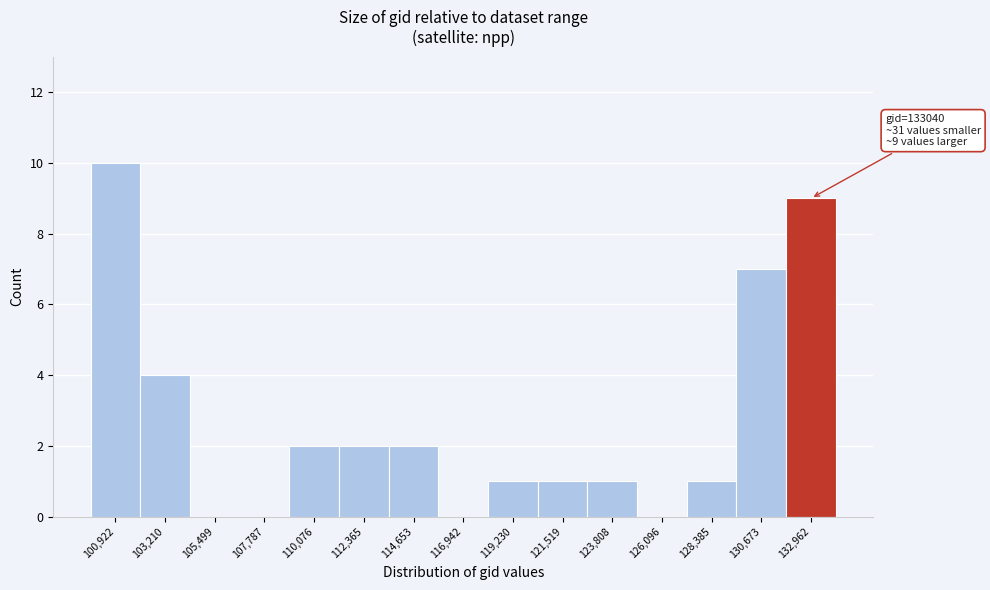

Reading right to left, transcribe all the data shown in this chart.

132,962=9	130,673=7	128,385=1	126,096=0	123,808=1	121,519=1	119,230=1	116,942=0	114,653=2	112,365=2	110,076=2	107,787=0	105,499=0	103,210=4	100,922=10